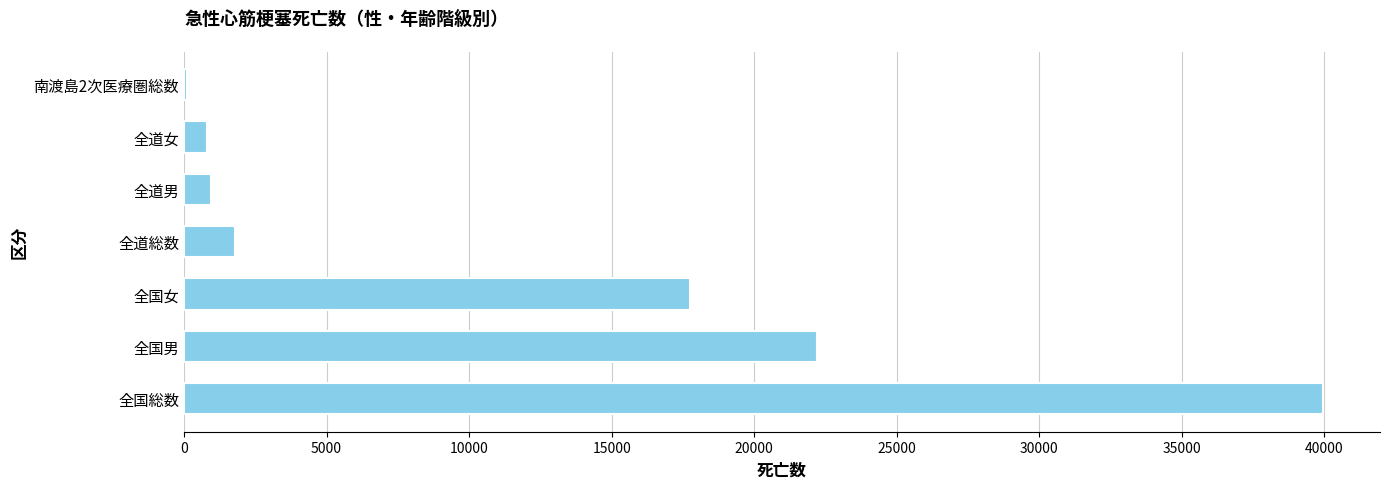

Which has a higher value, 全道総数 or 全国男?

全国男